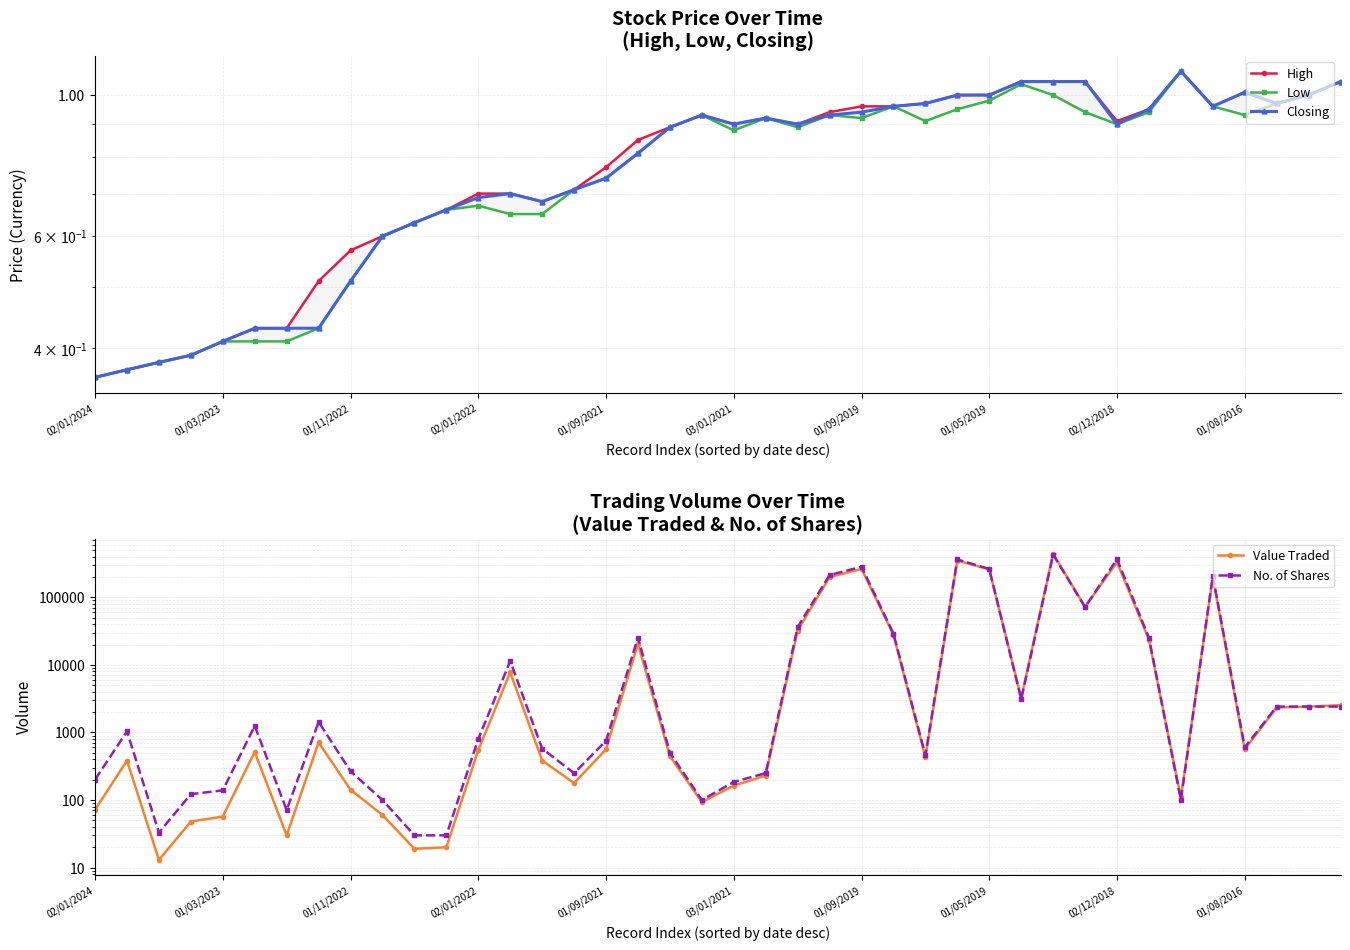

Is the value of Low at 32 greater than the value of Value Traded at 31?

No